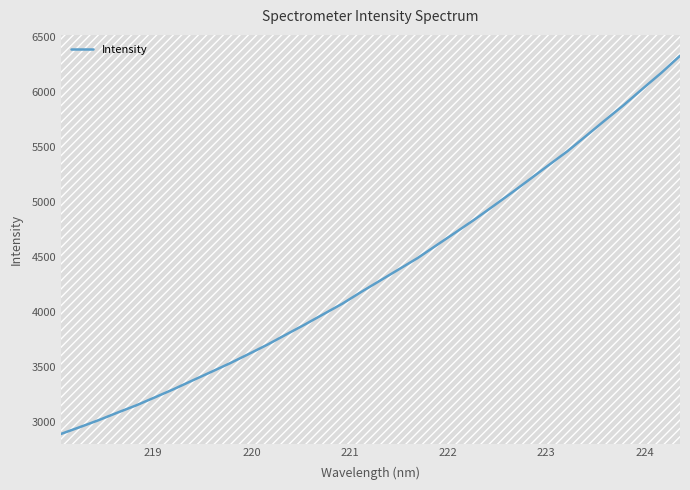

What is the maximum value shown in the chart?

6327.8